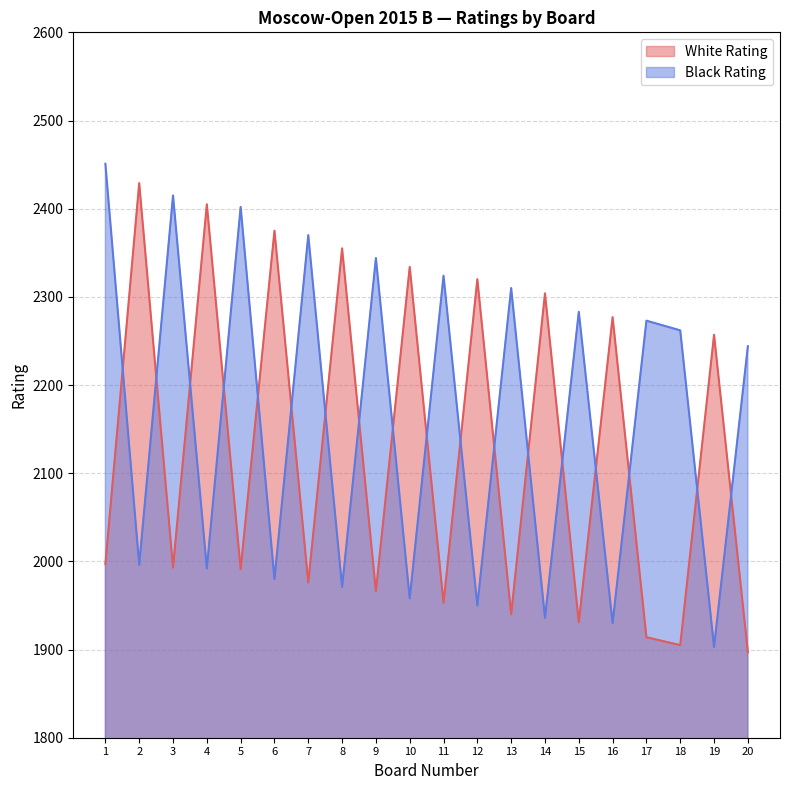

Which series has the widest spread of values?

Black Rating